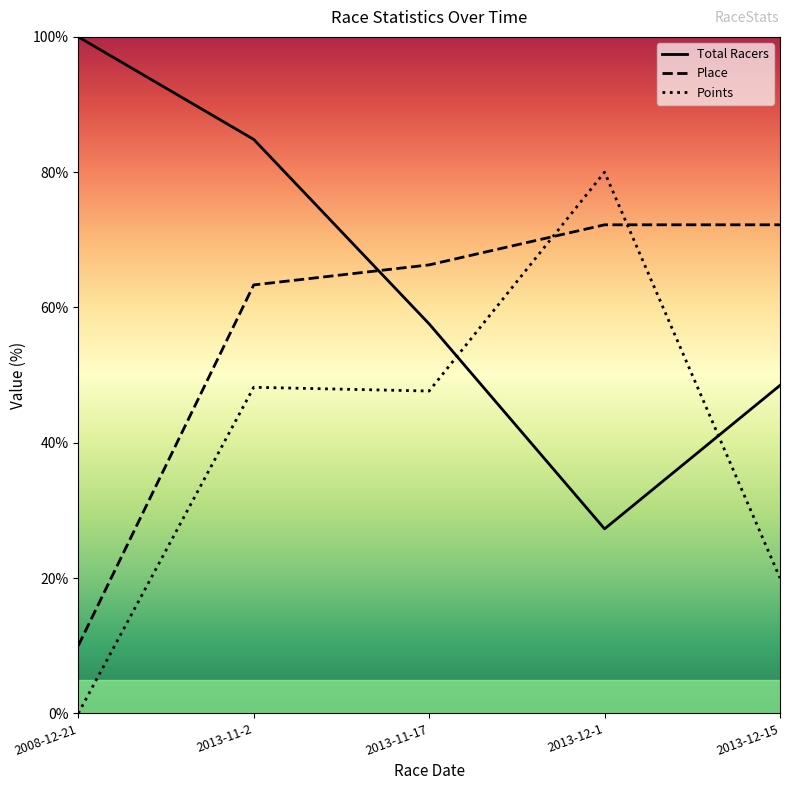

How many distinct data groups are displayed?

3